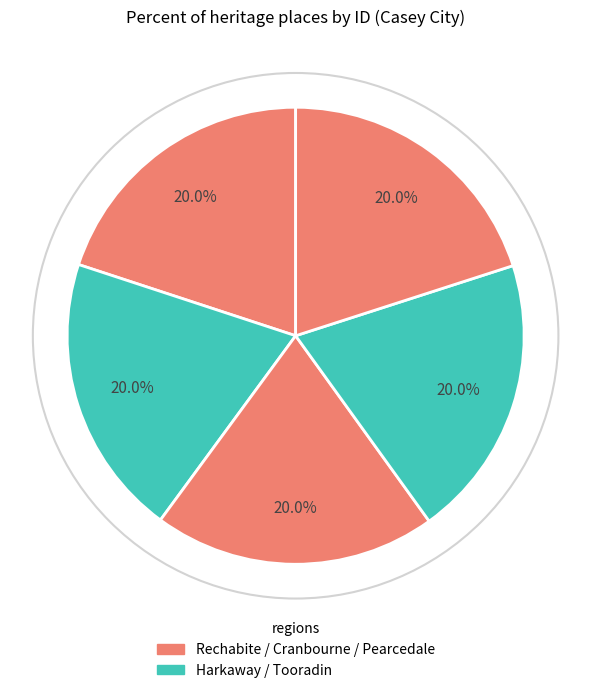

How many segments does this pie chart have?

5